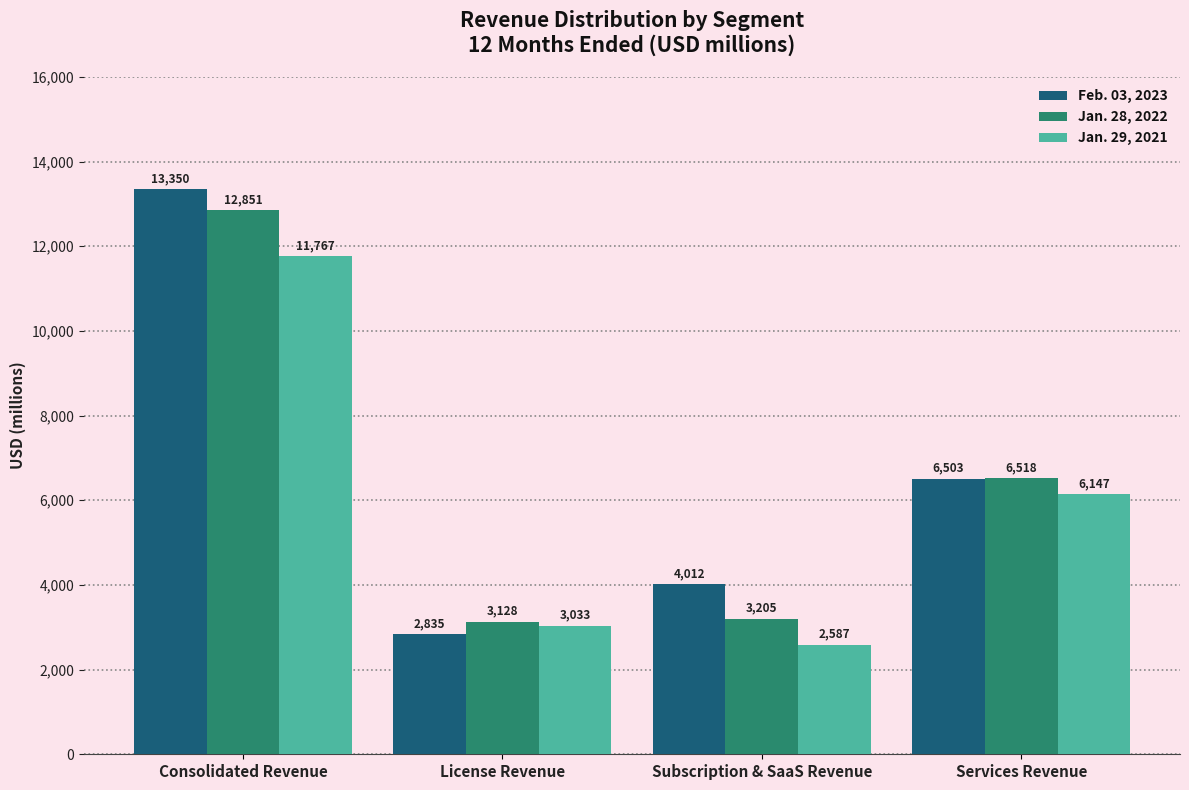

Reading left to right, transcribe all the data shown in this chart.

Feb. 03, 2023: 13350	2835	4012	6503
Jan. 28, 2022: 12851	3128	3205	6518
Jan. 29, 2021: 11767	3033	2587	6147